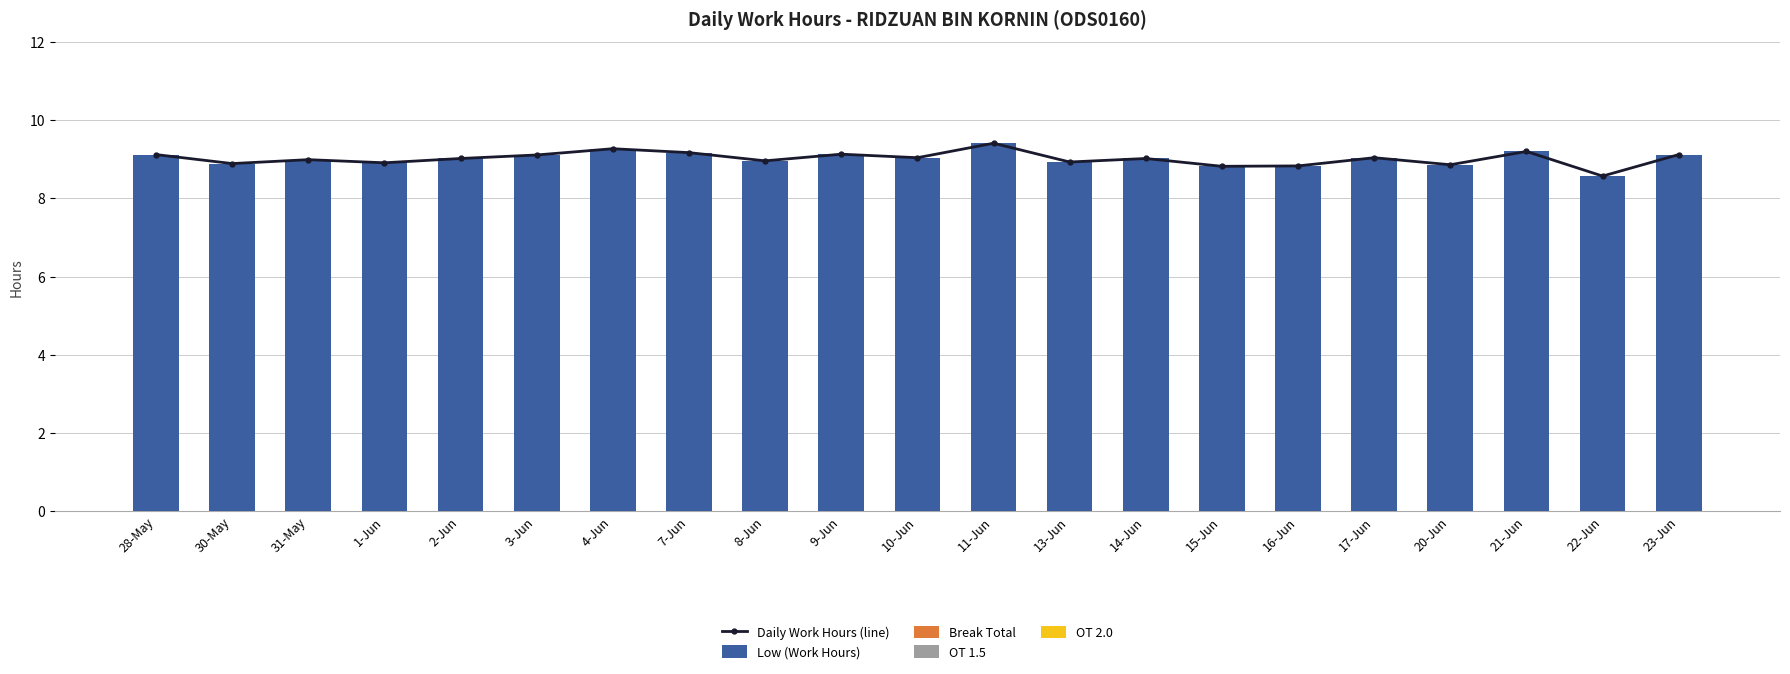

What is the spread (max minus min) of values at 15-Jun?

8.8